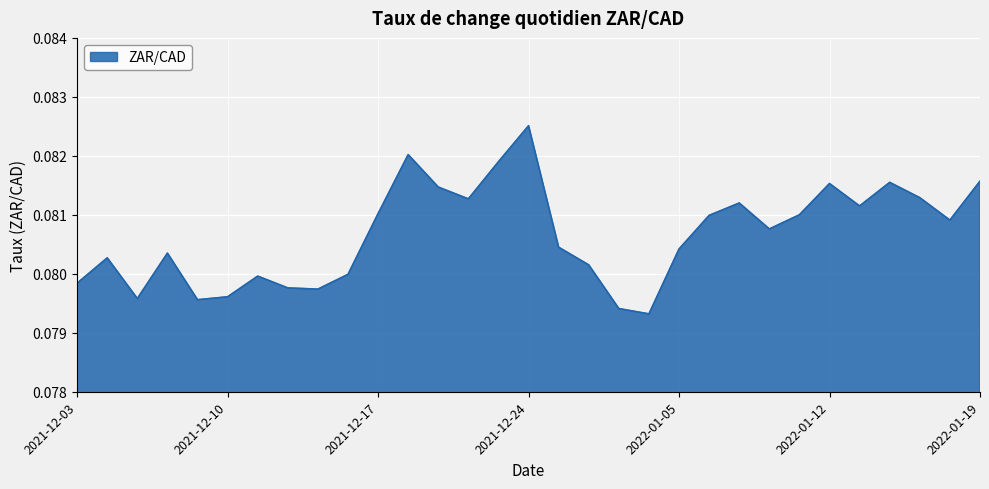

How many lines are shown in the chart?

1